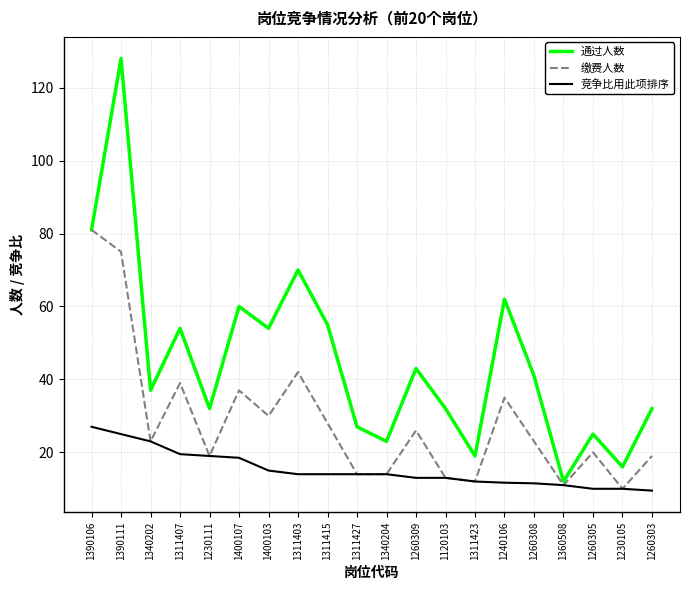

The 竞争比用此项排序 series shows 25.0 at 1390111. True or false?

True